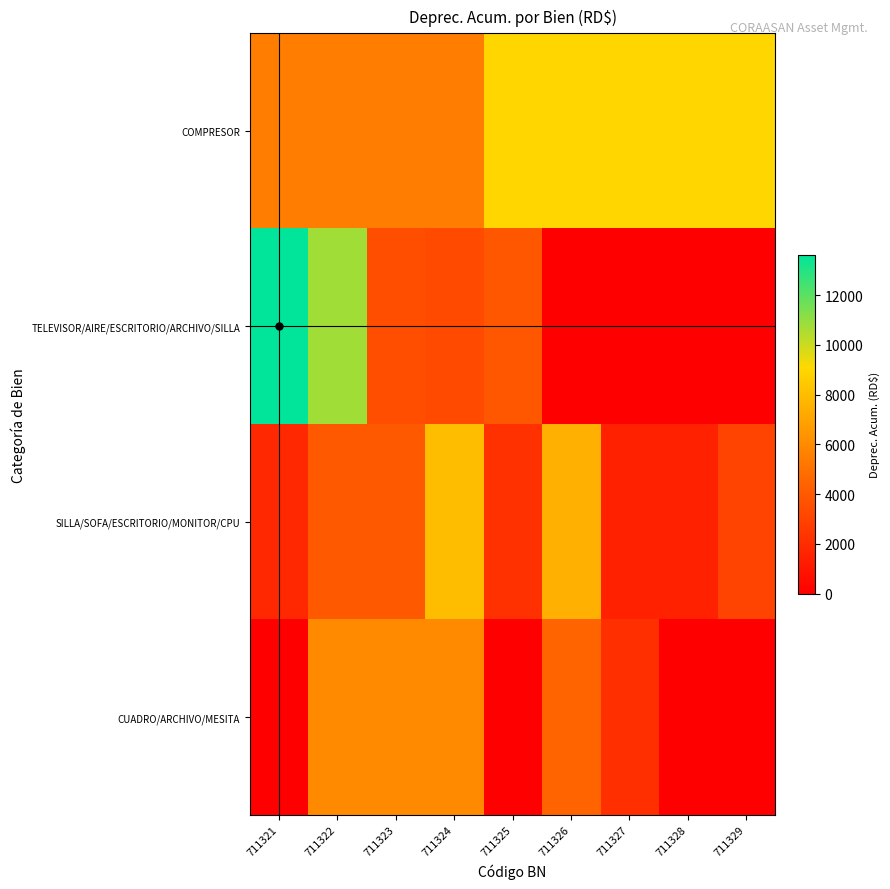

What is the spread (max minus min) of values at 711328?

8999.0